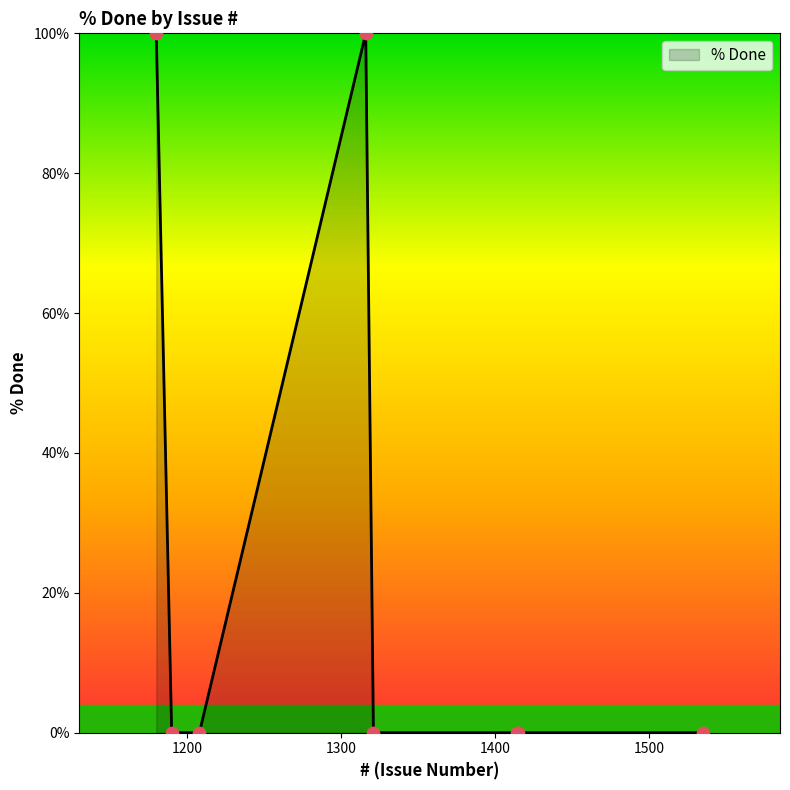

What is the difference between the maximum and minimum values?

100